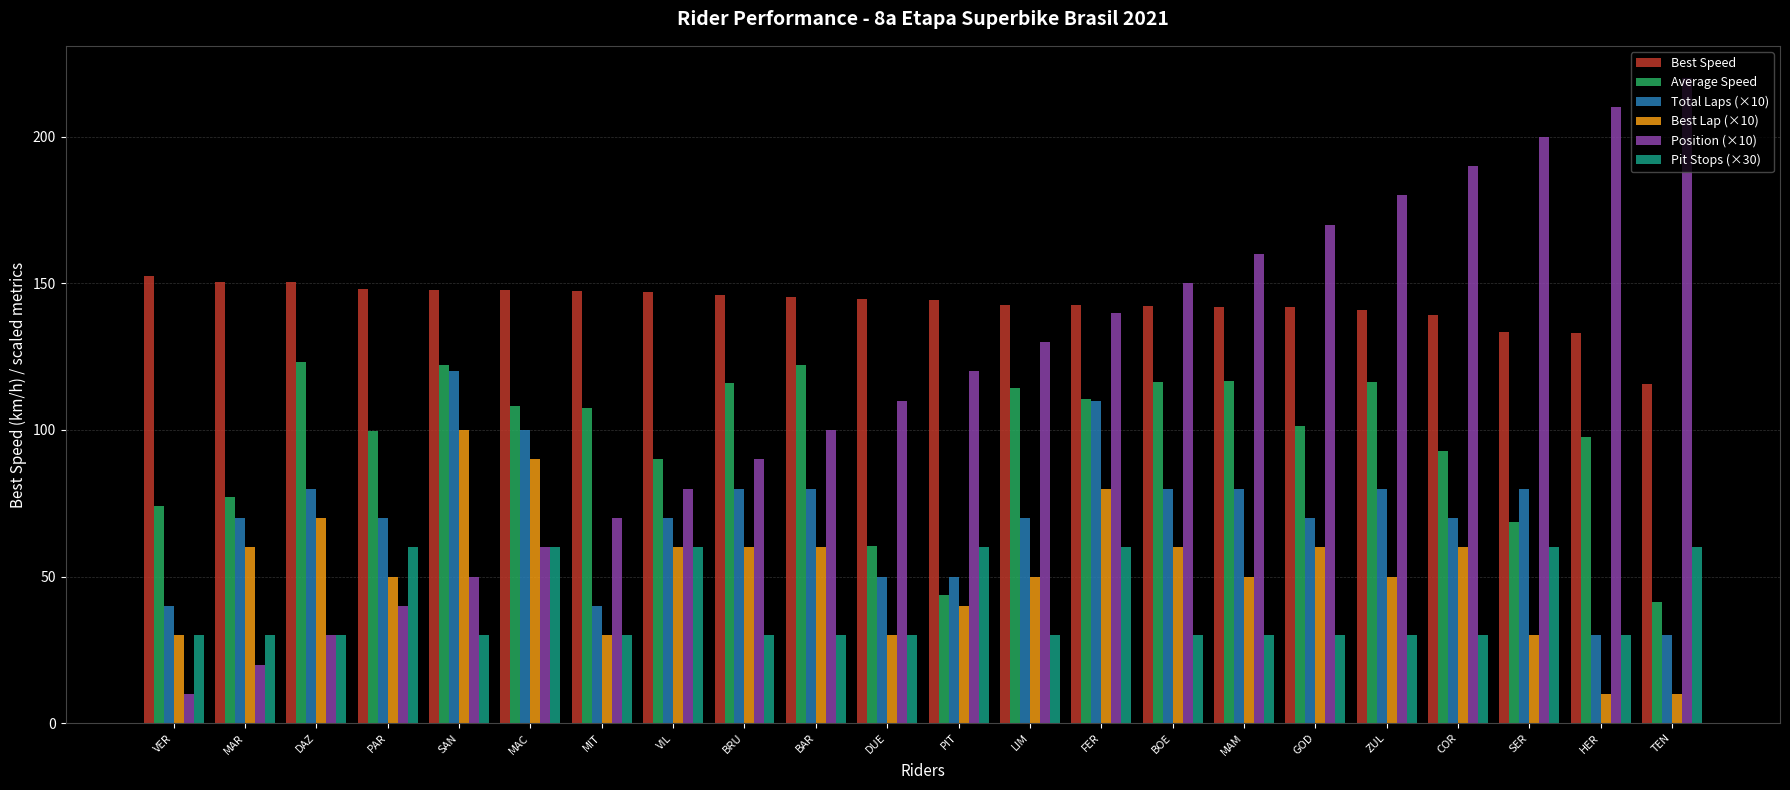

How many bars are there in total?

132